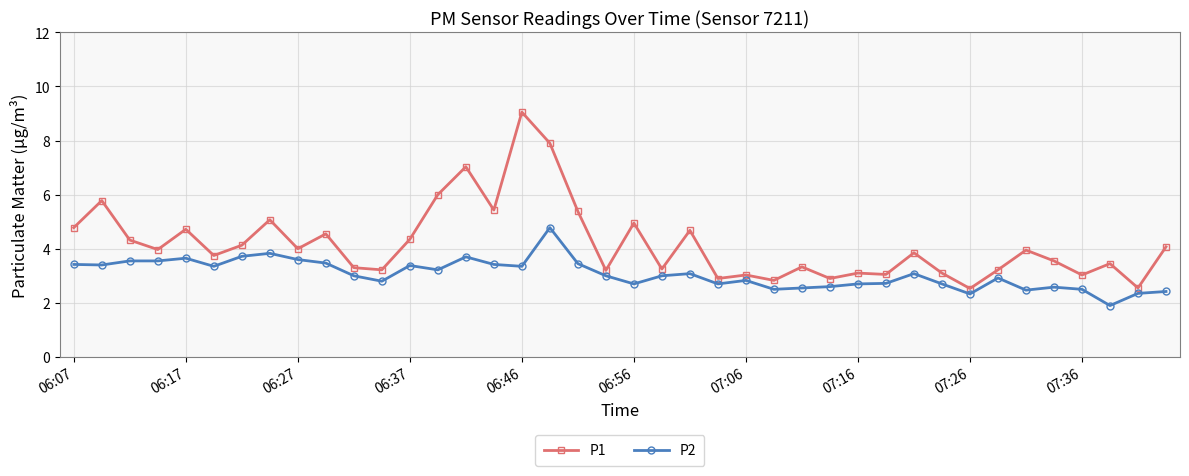

Which series has the widest spread of values?

P1